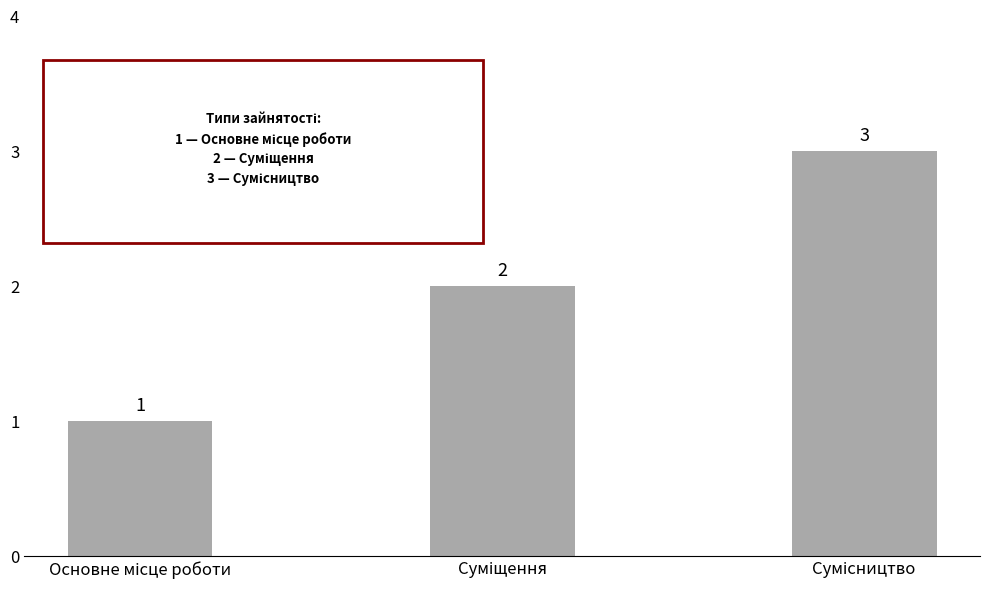

What is the sum of all values?

6